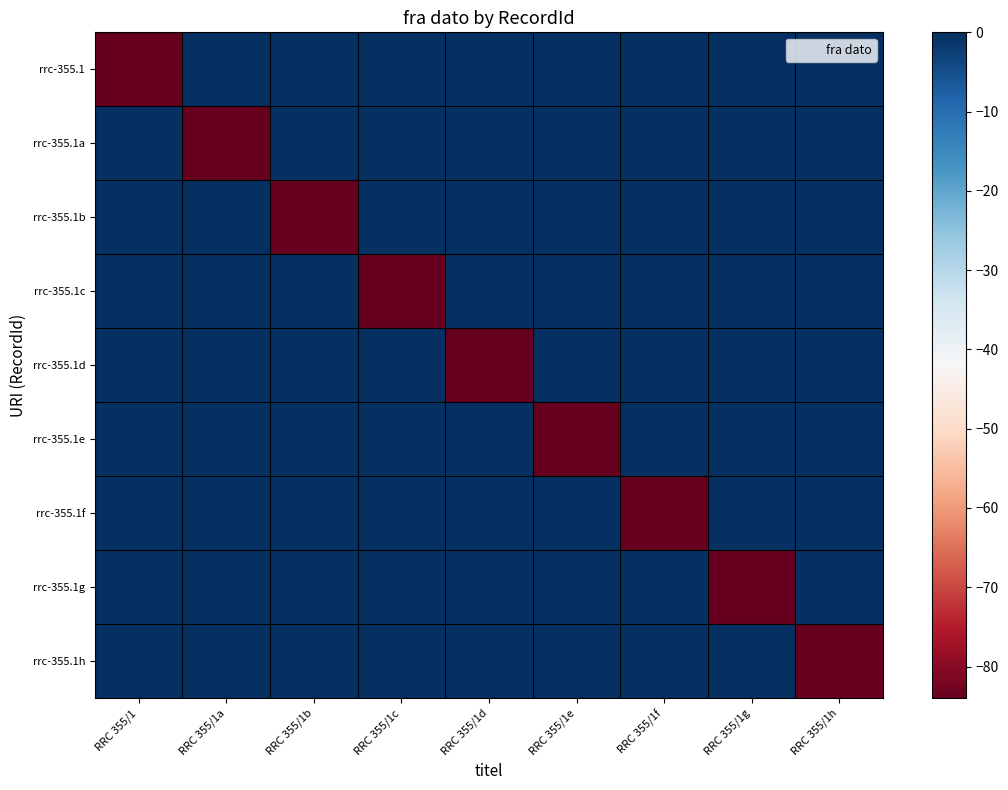

Which label corresponds to the smallest value in the chart?

RRC 355/1